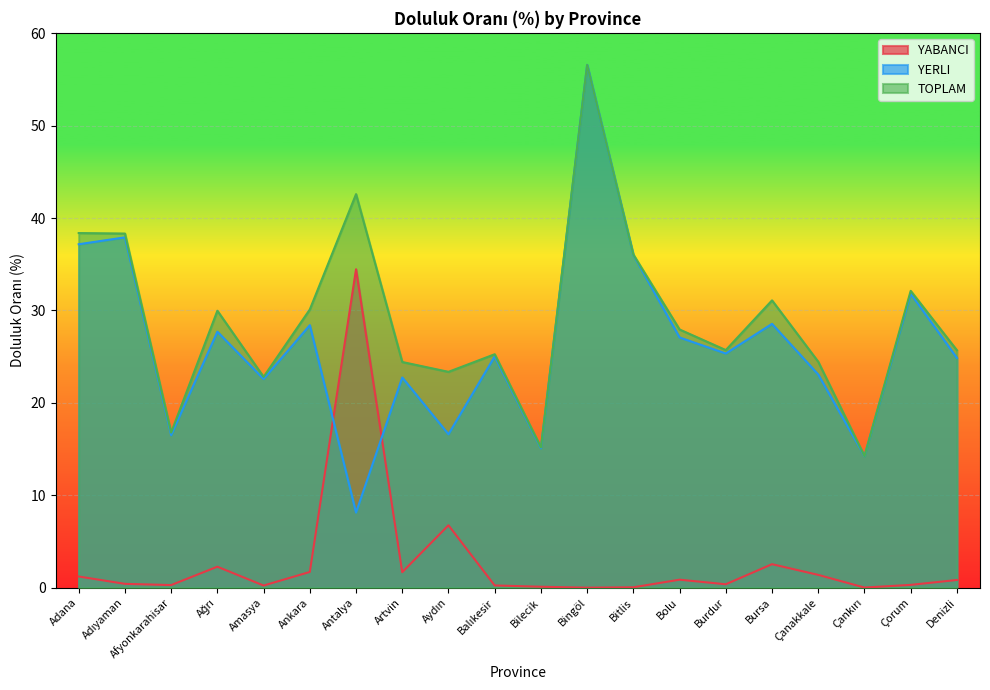

What is the highest value of the YERLI series?

56.6